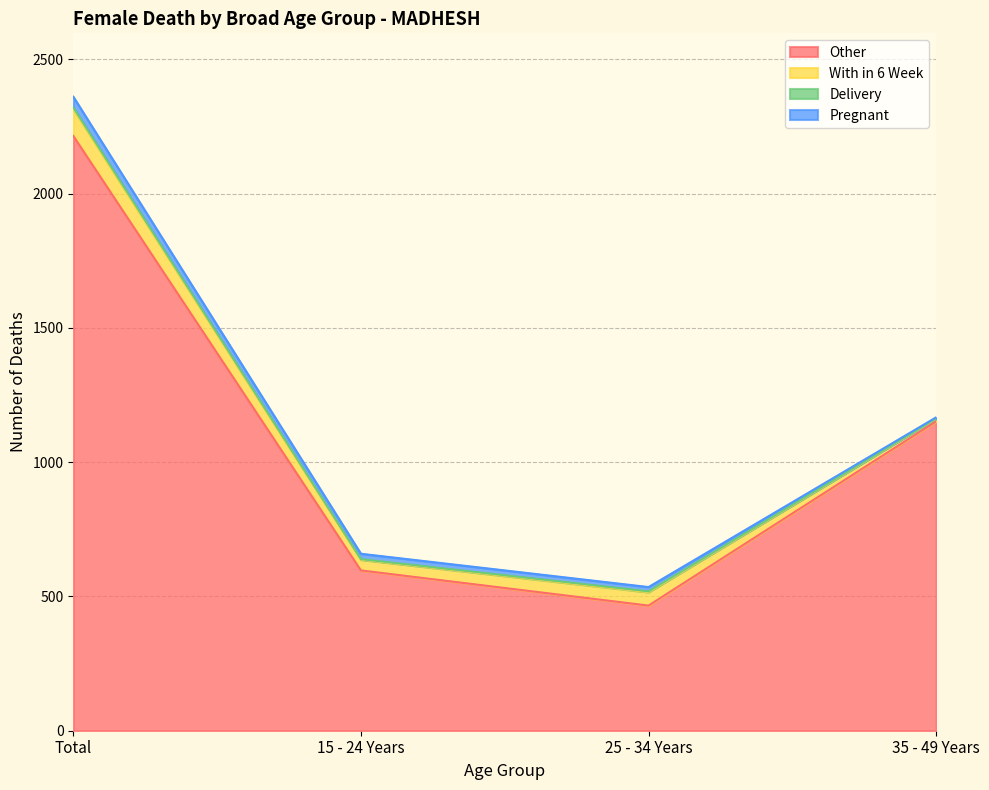

What is the sum of all Total values?

4722